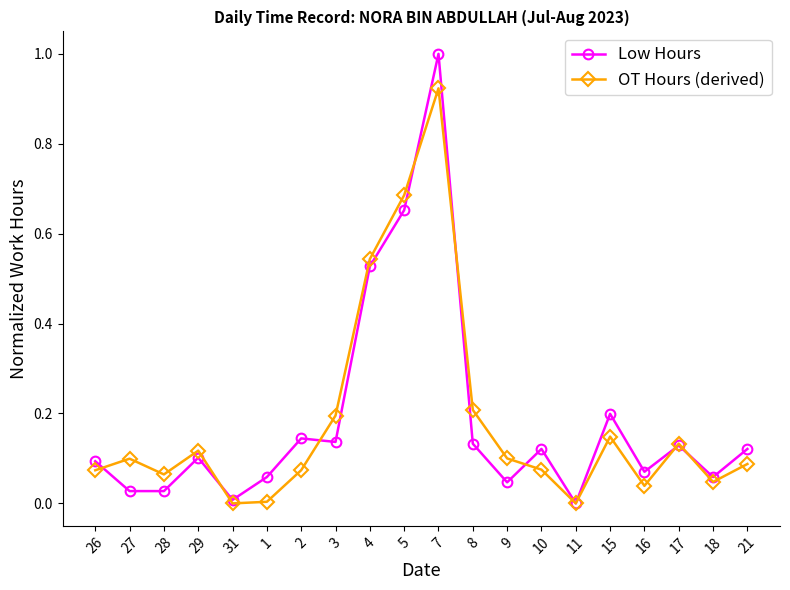

What is the maximum value for Low Hours?

1.0